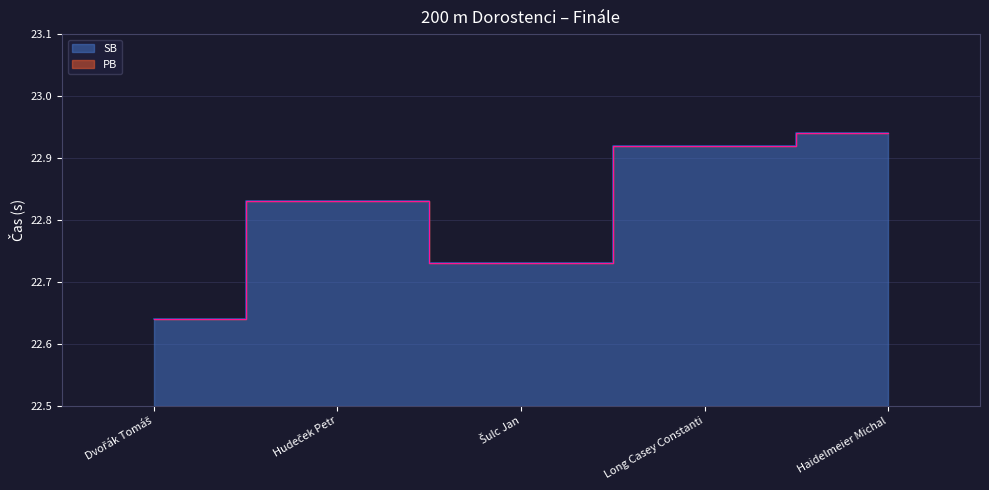

Which category has the lowest value across all series?

Dvořák Tomáš